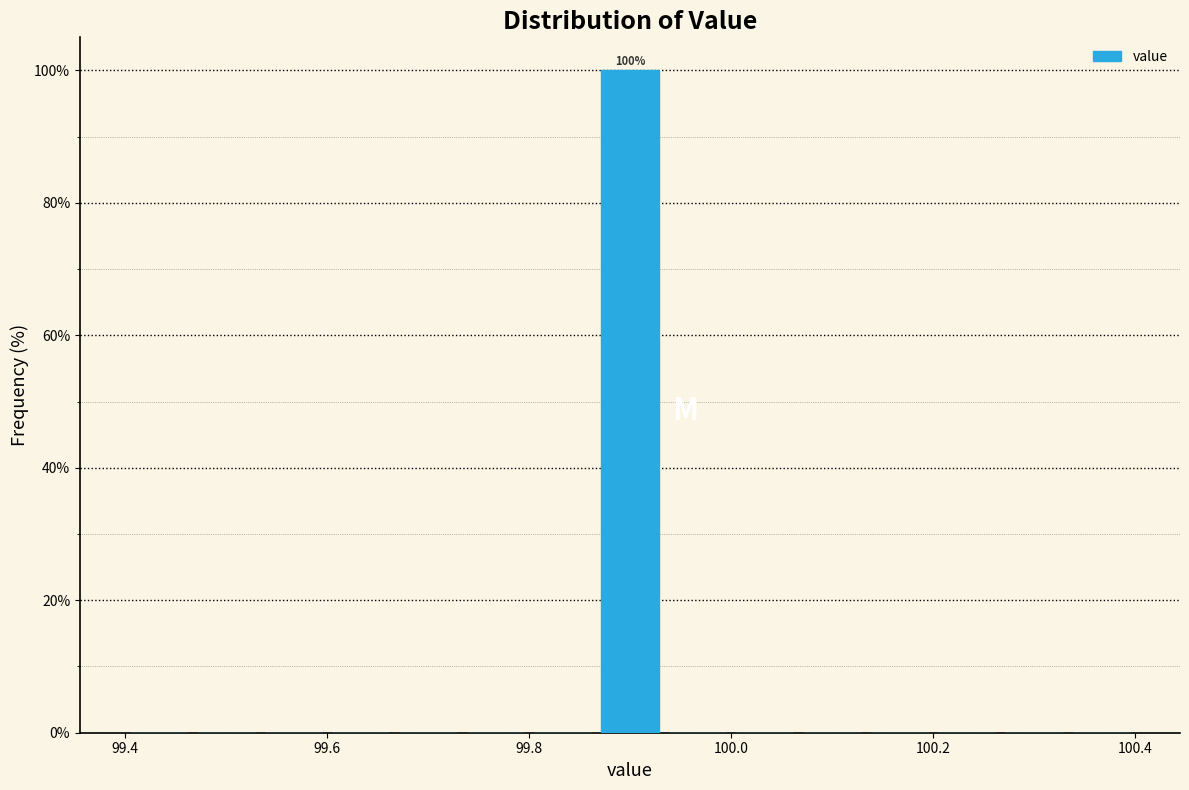

Around what value on the x-axis is the tallest bar? Give the approximate position of its centre, as read against the axis.

99.90